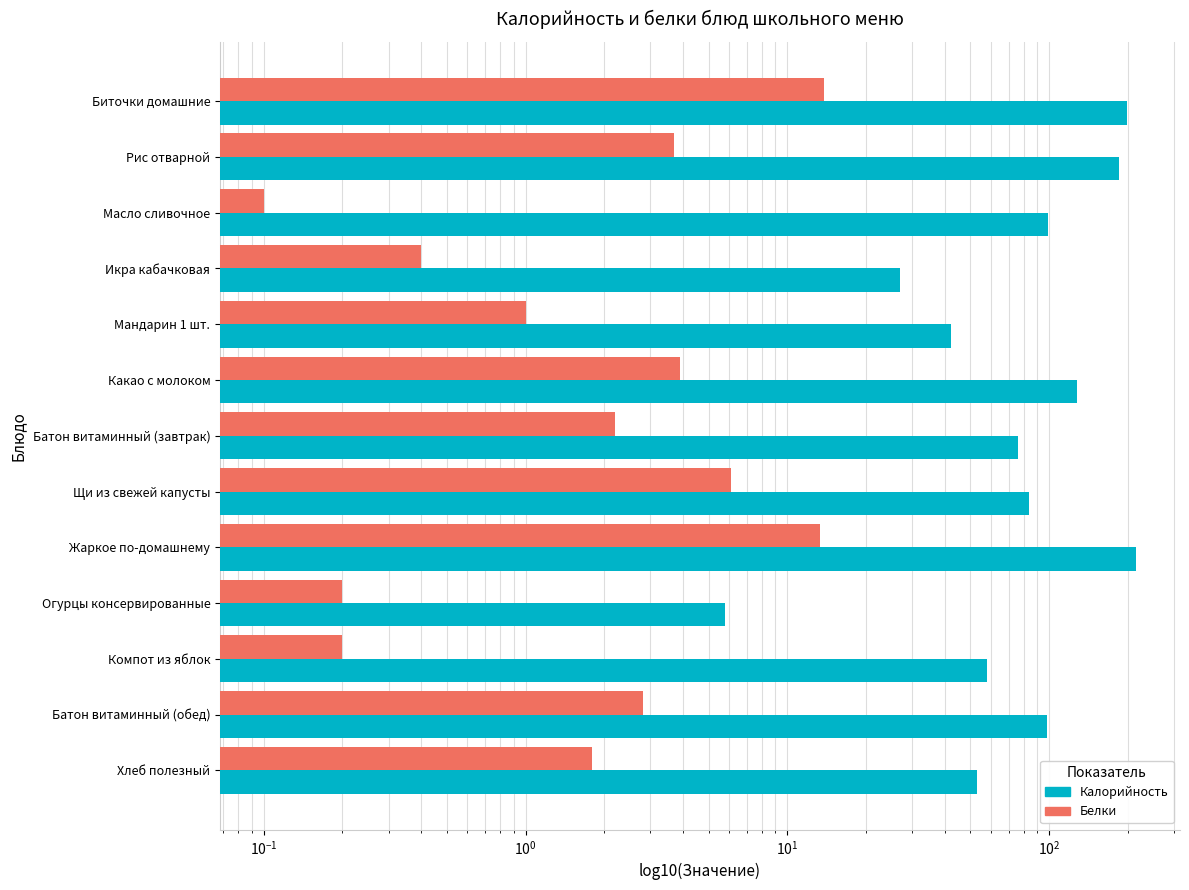

What is the value of the Белки bar at the 12th from the left?

2.8